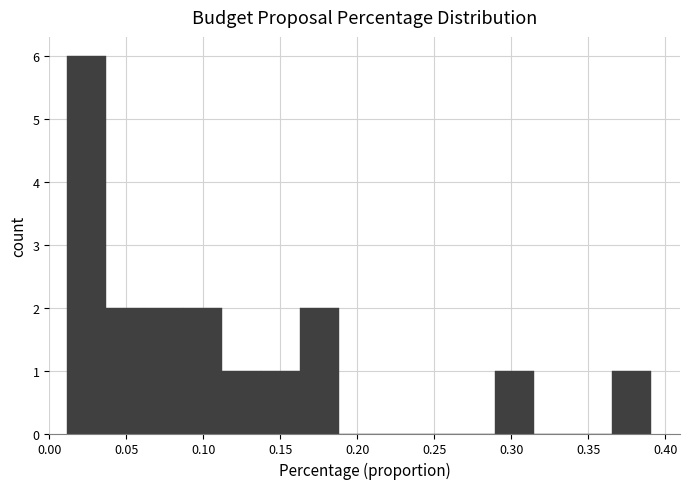

What is the height of the bar covering 0.165 to 0.190 on the x-axis? Neither the bar edges nor the heights are printed on the chart, so give them approximately, as read against the axes.

2